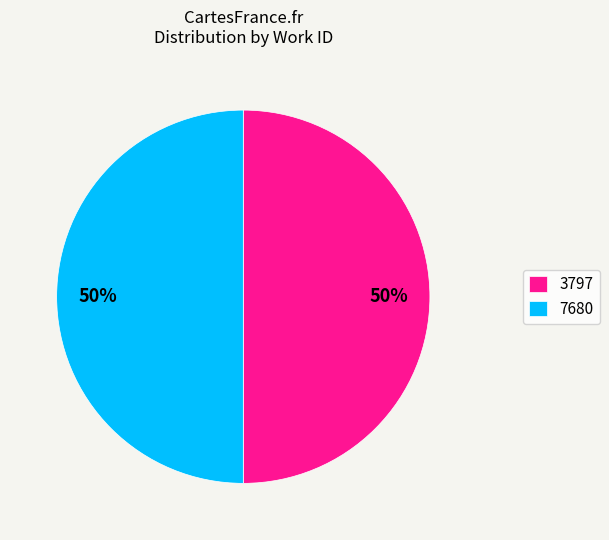

To the nearest percent, what is the average slice percentage?

50%